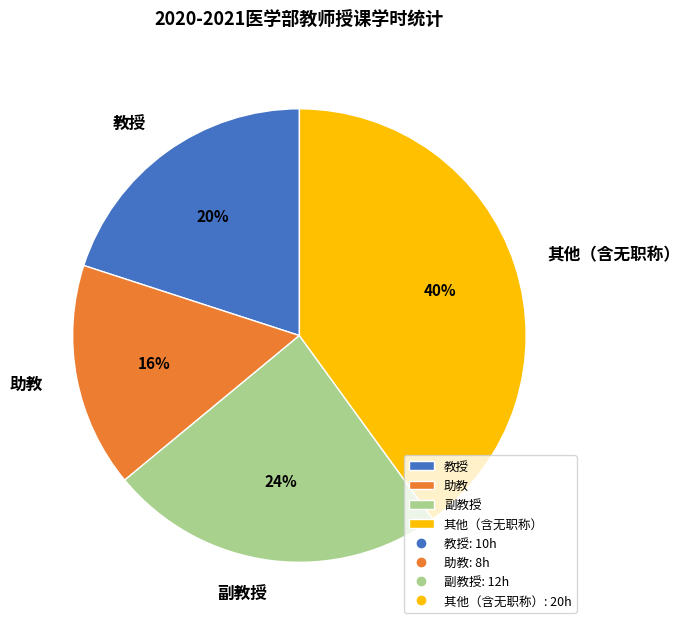

Combined, do 教授 and 助教 account for over 50%?

No